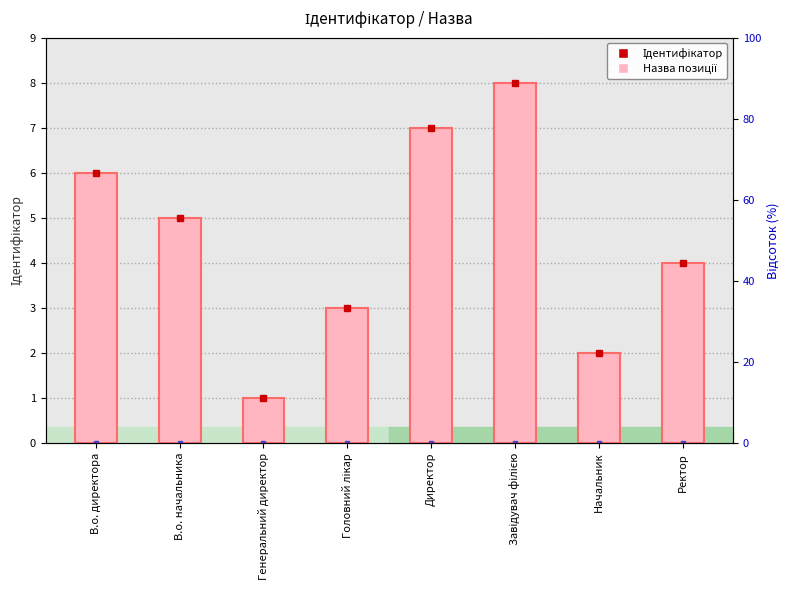

What is the label of the 6th bar from the right?

Генеральний директор